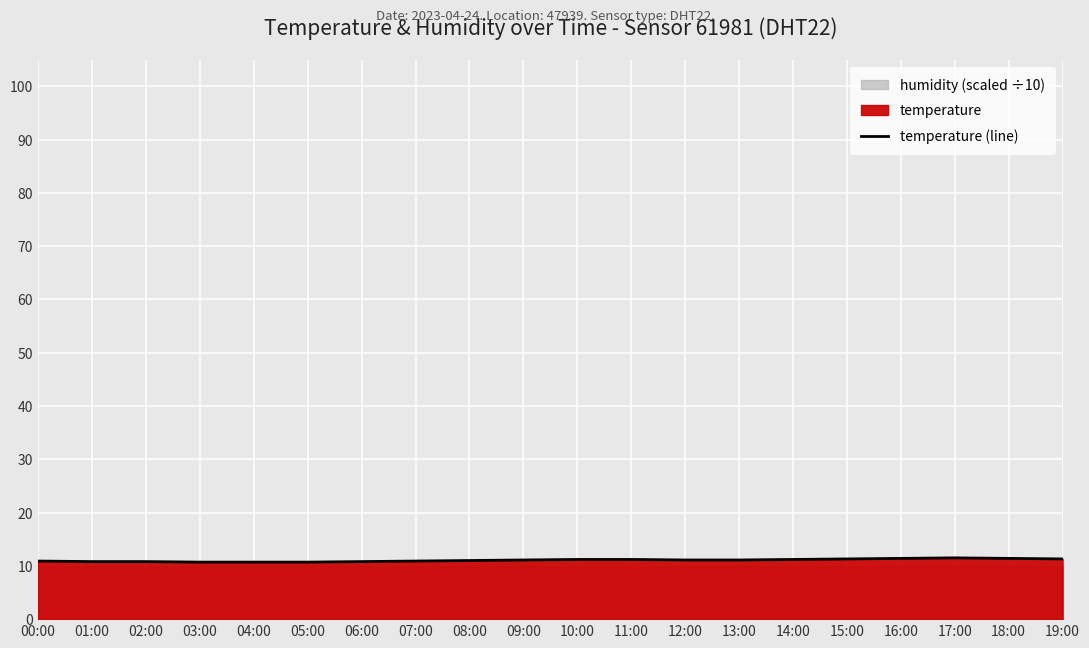

Count the values in the range 10 to 11.

9